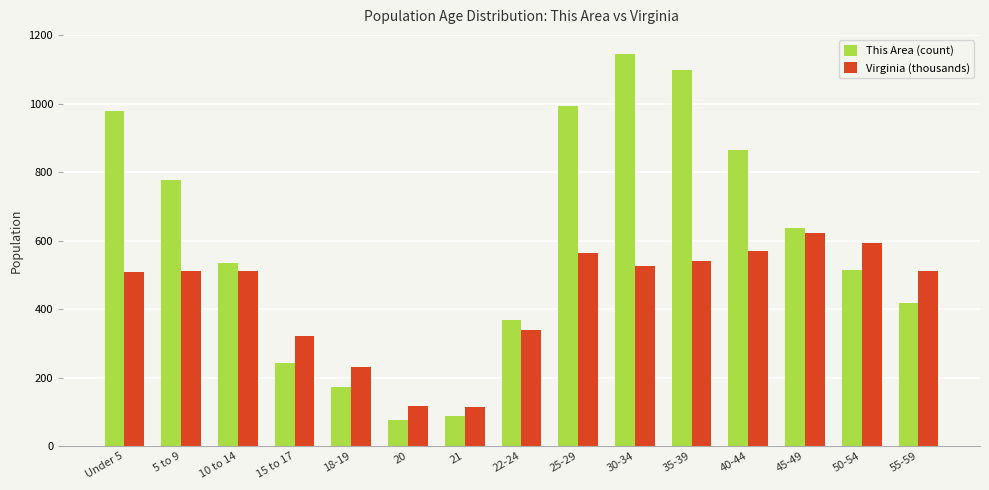

How many bars are there in each group?

2